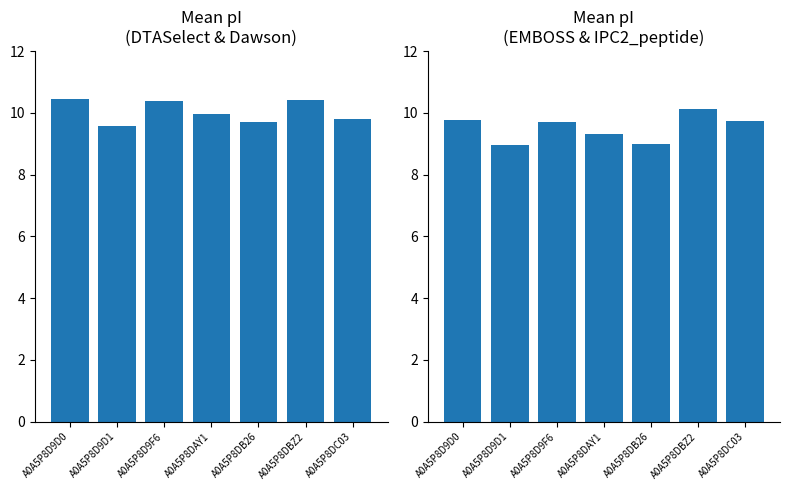

What are all the series names shown in the legend?

Mean pI (DTASelect & Dawson), Mean pI (EMBOSS & IPC2_peptide)